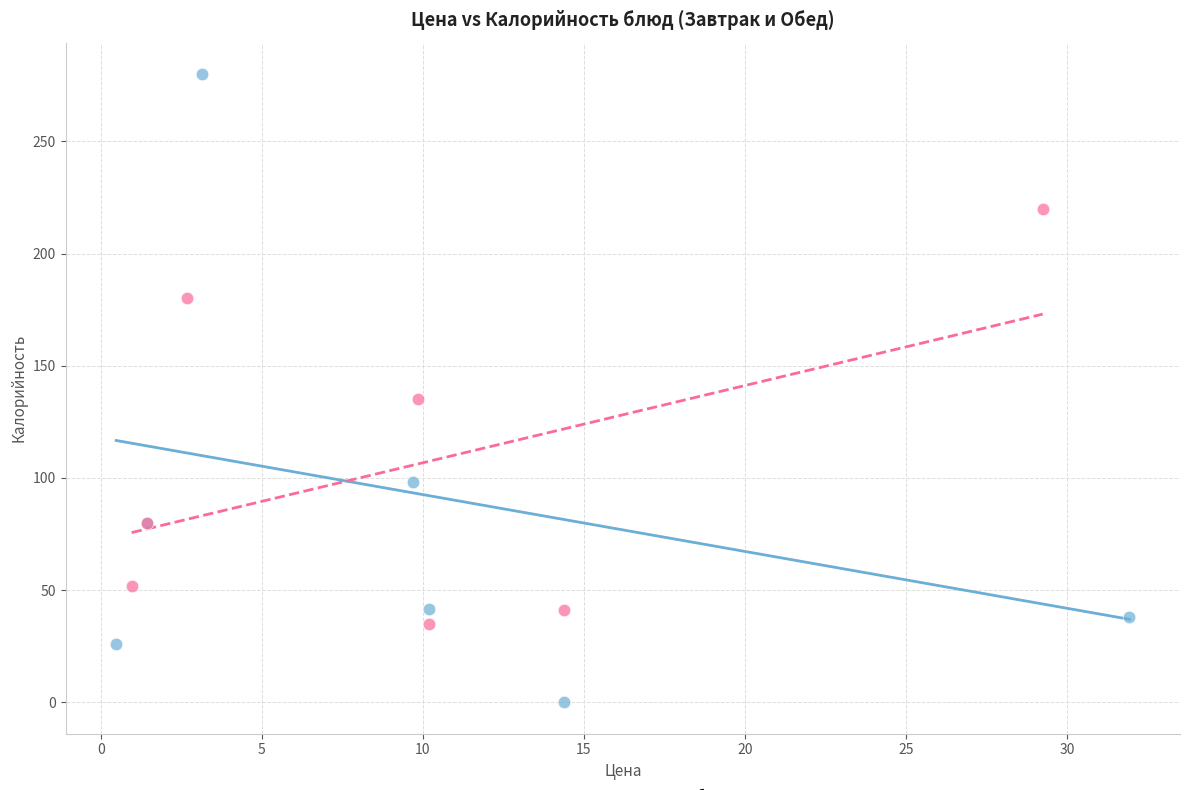

Which series reaches the minimum Y coordinate?

Завтрак